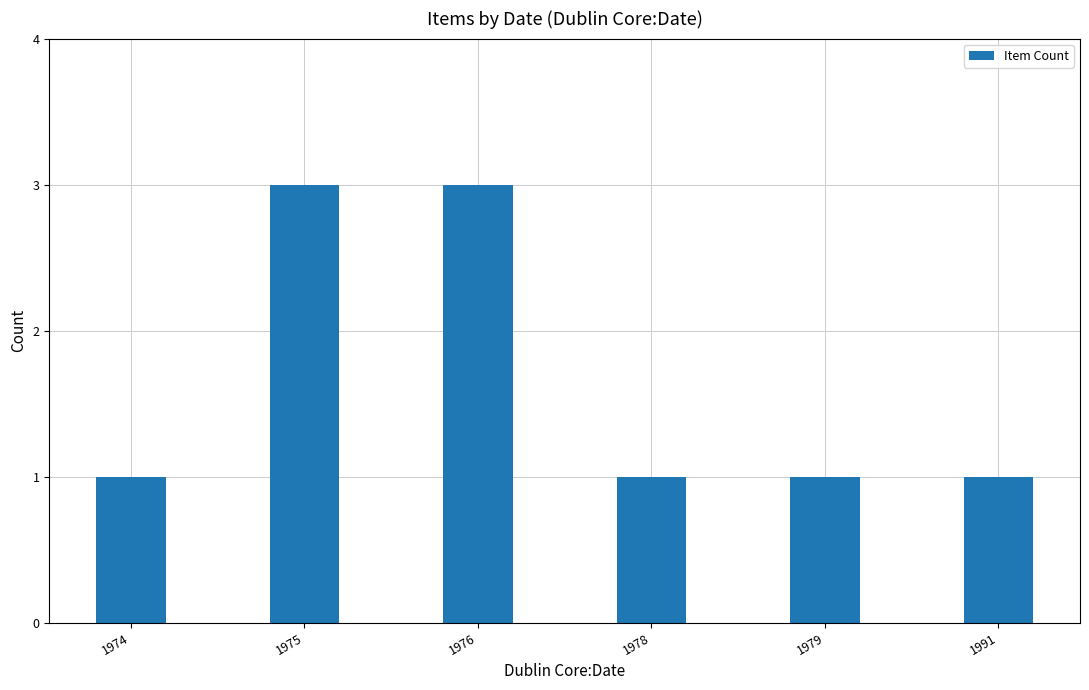

What is the ratio of the value at 1979 to the value at 1976?

0.3